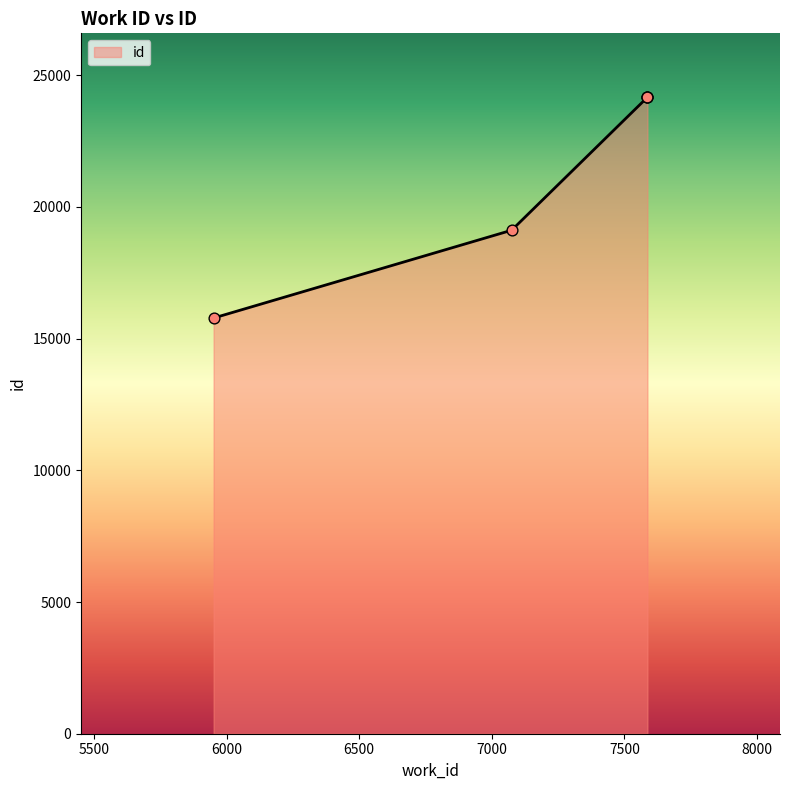

What is the ratio of the value at 5951 to the value at 7587?

0.7